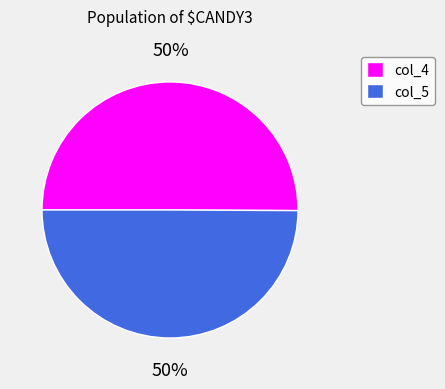

What is the ratio of the value at col_4 to the value at col_5?

1.0